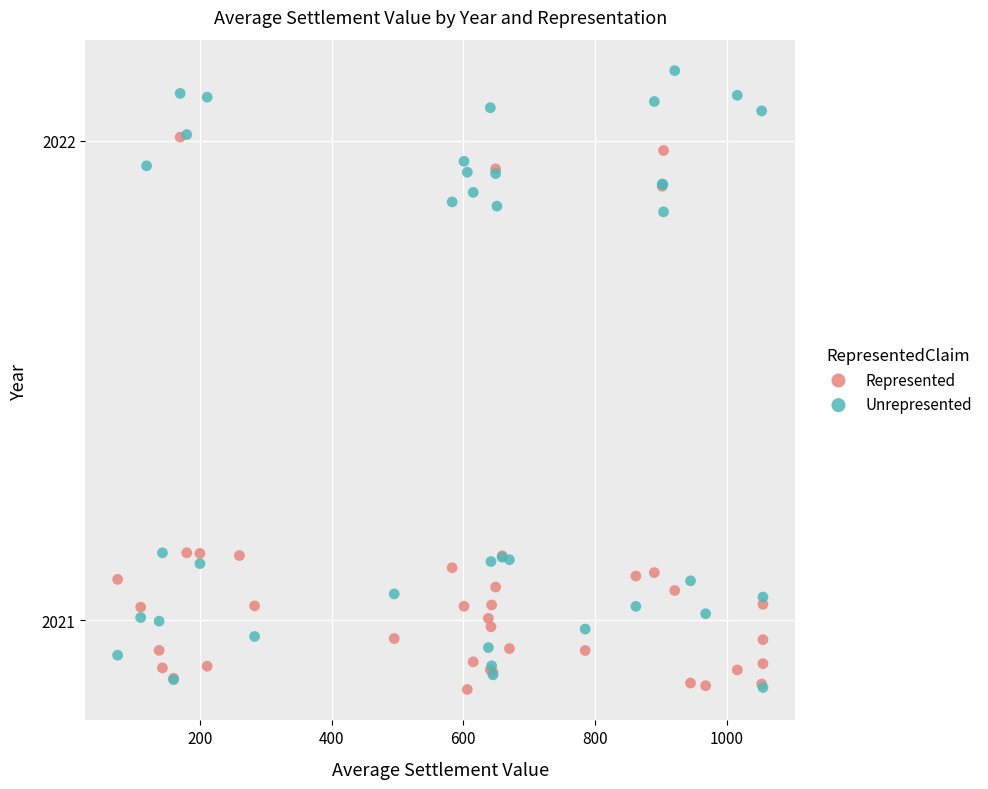

Which series has the widest spread of Y values?

Unrepresented